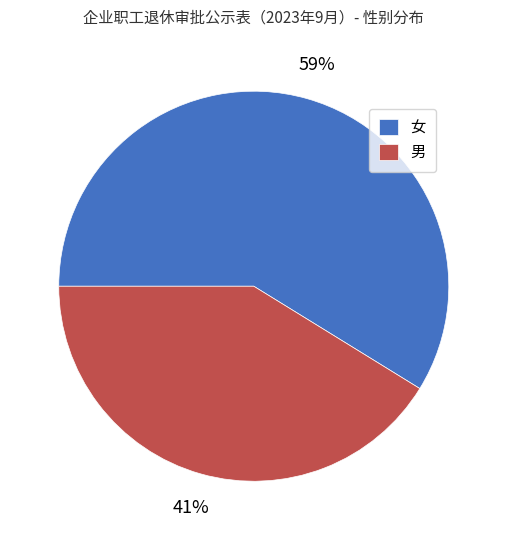

What is the majority slice?

女